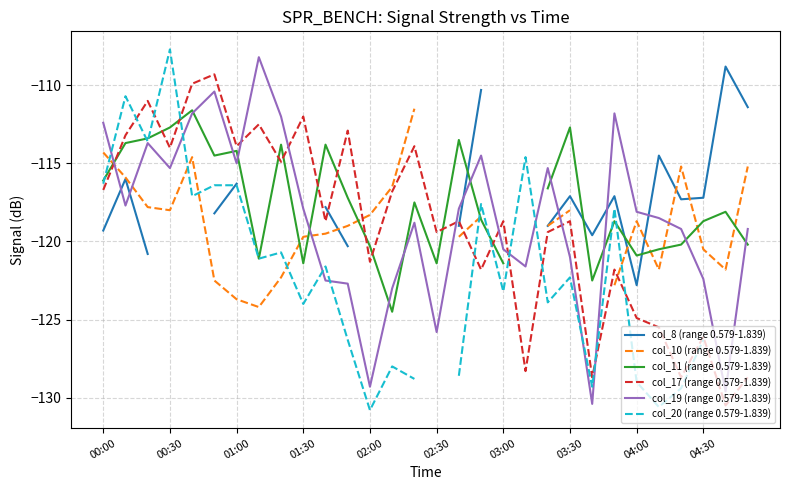

How many distinct data groups are displayed?

6